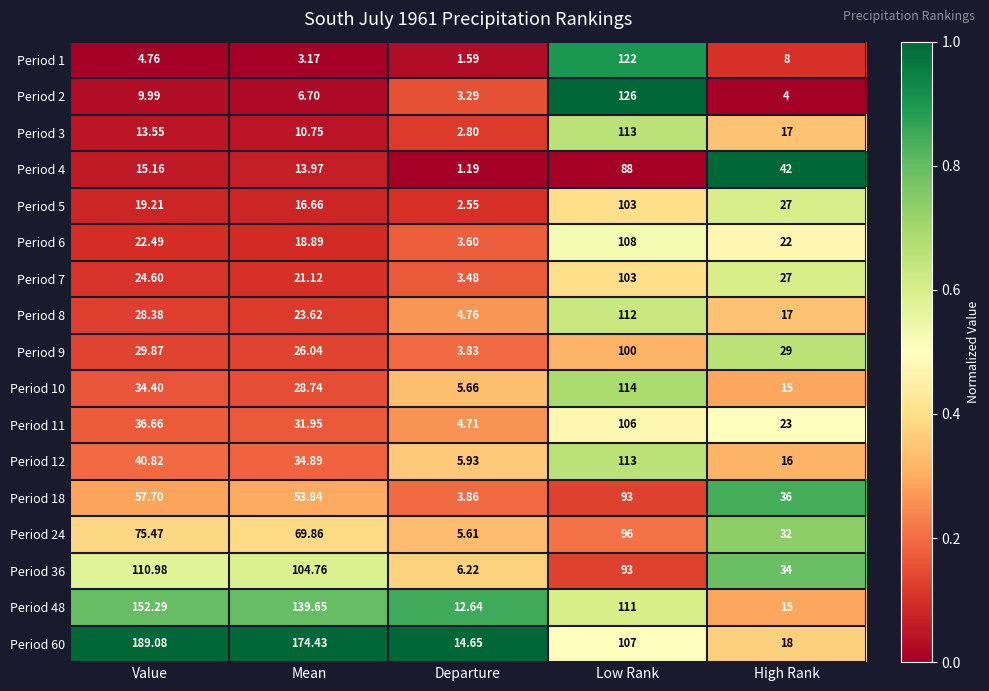

At which label does Period 7 reach its minimum?

Departure